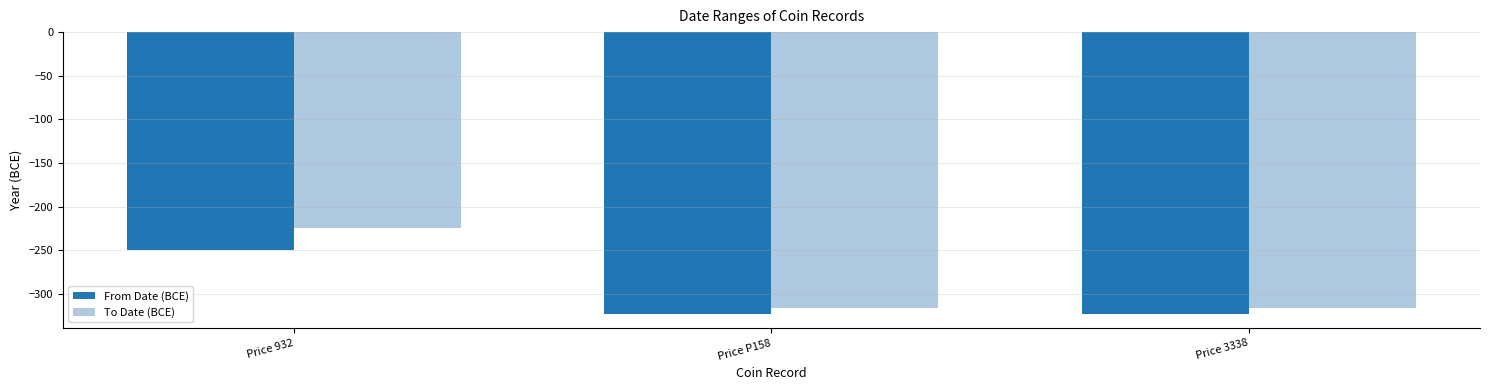

List the series in order of their overall mean, highest first.

To Date (BCE), From Date (BCE)